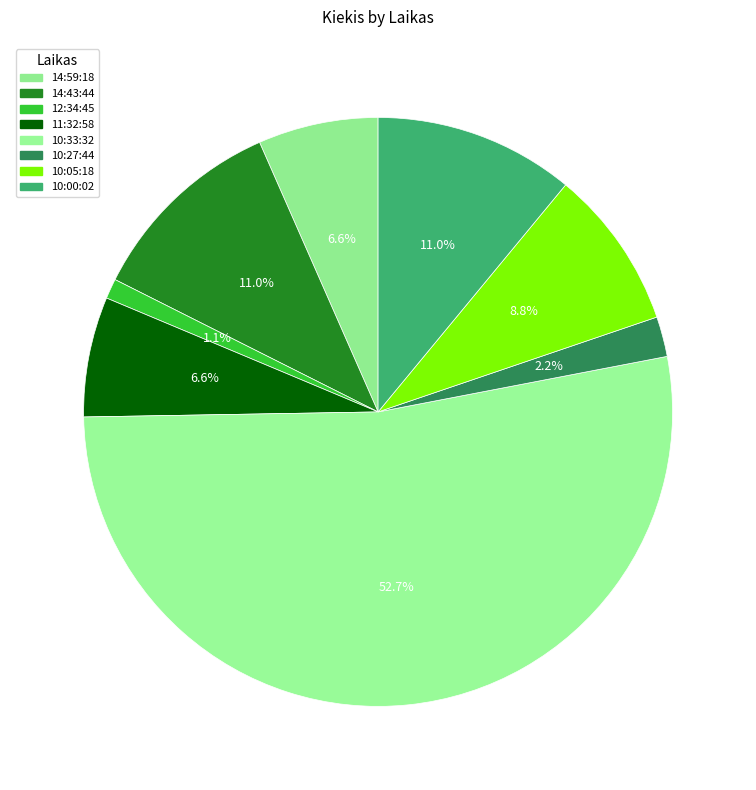

Does 10:00:02 account for over 50% of the chart?

No